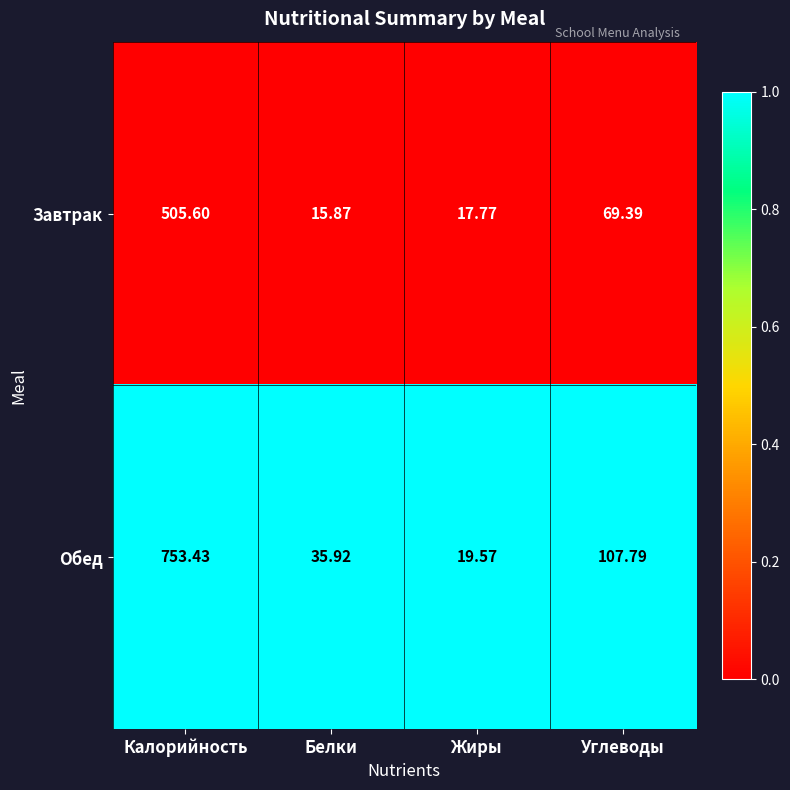

Rank the series at Жиры from lowest to highest value.

Завтрак, Обед